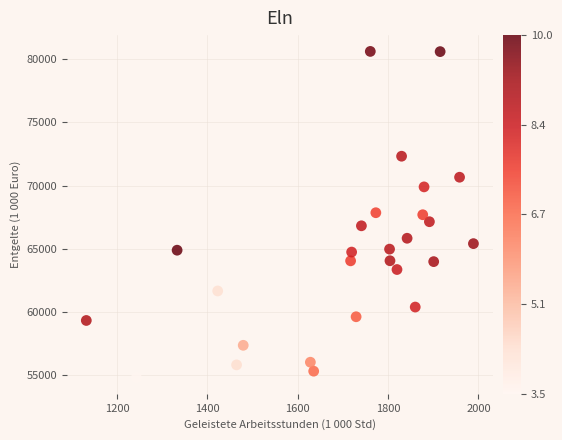

What is the range of Y values (max minus min)?

25780.9